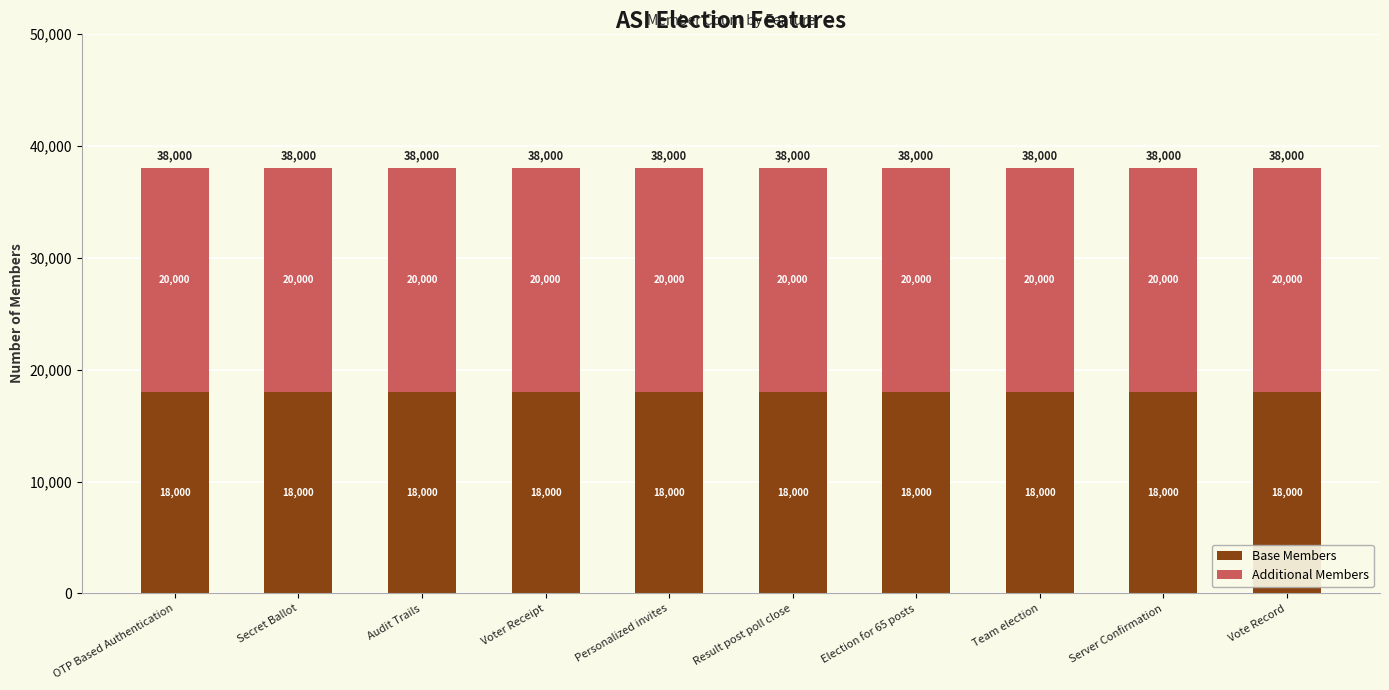

What is the sum of all Base Members values?

180000